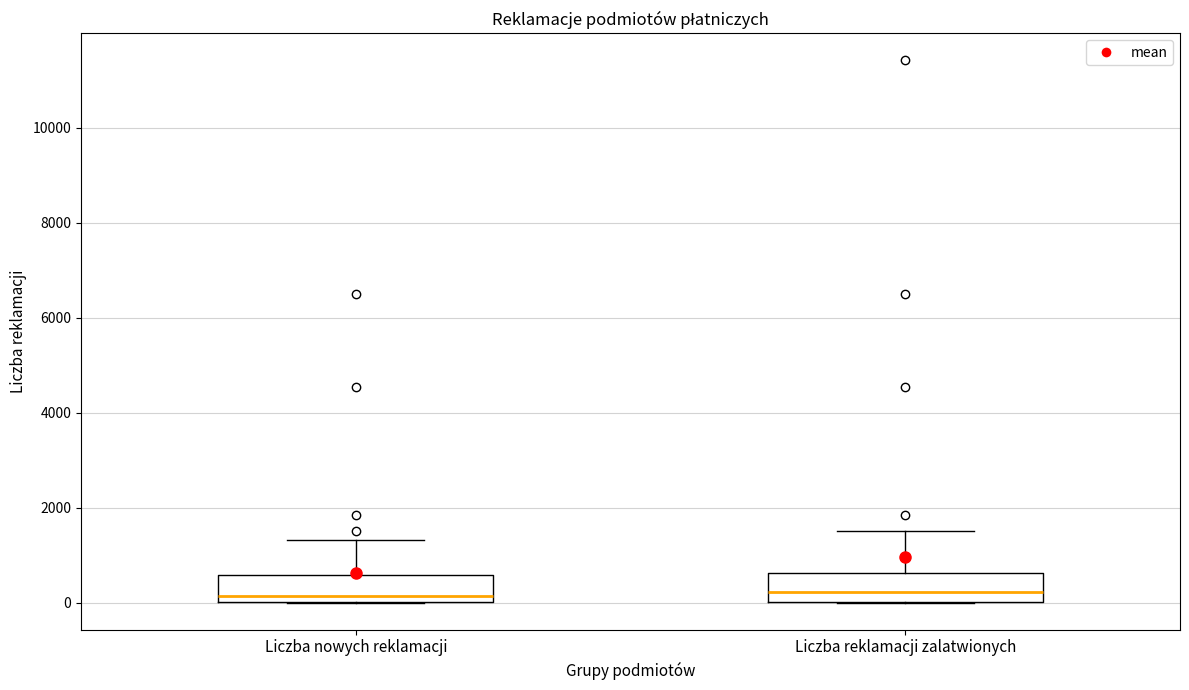

Where does the median line of the box for Liczba nowych reklamacji sit on the y-axis? The values are not printed on the chart, so give them approximately, as read against the axis.

200